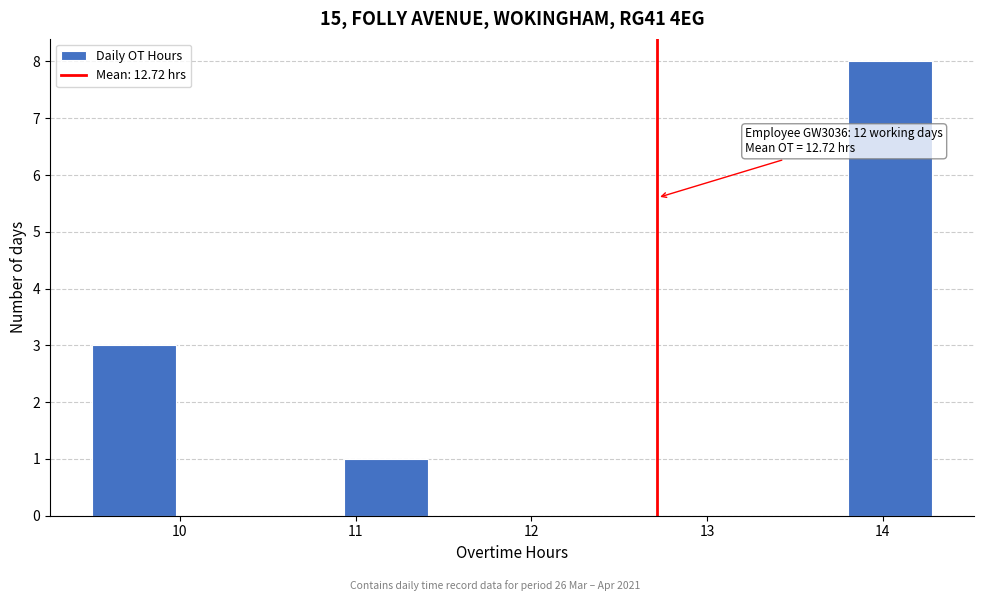

Which range on the x-axis has the tallest bar?

13.8 to 14.3